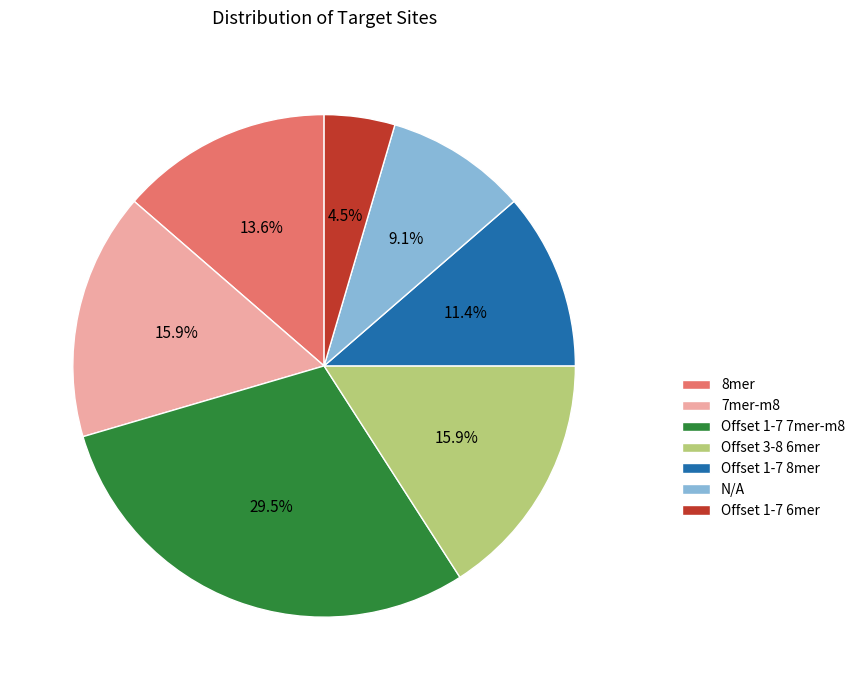

How many slices are in this pie chart?

7